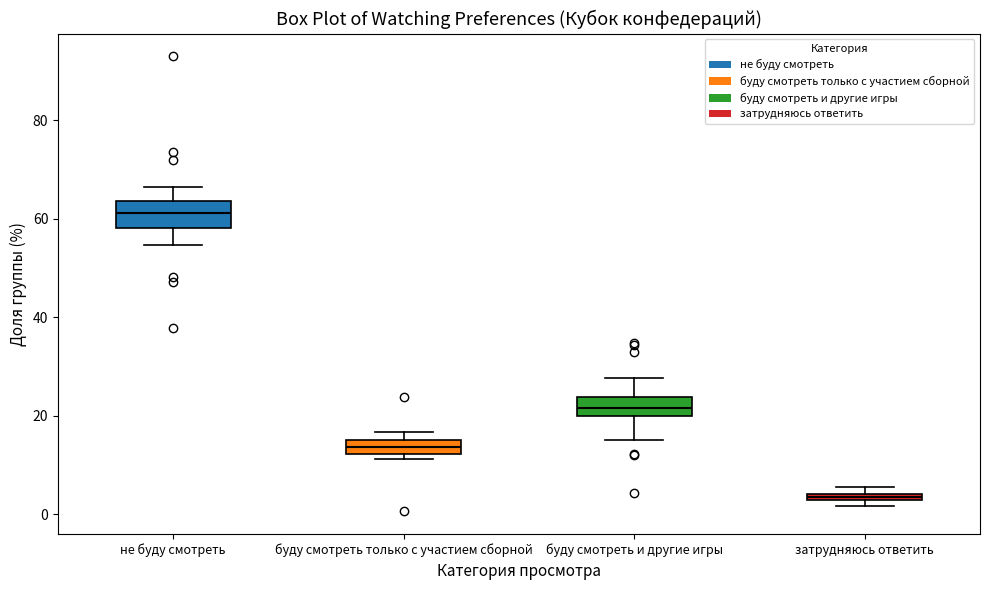

Where does the median line of the box for буду смотреть только с участием сборной sit on the y-axis? The values are not printed on the chart, so give them approximately, as read against the axis.

14